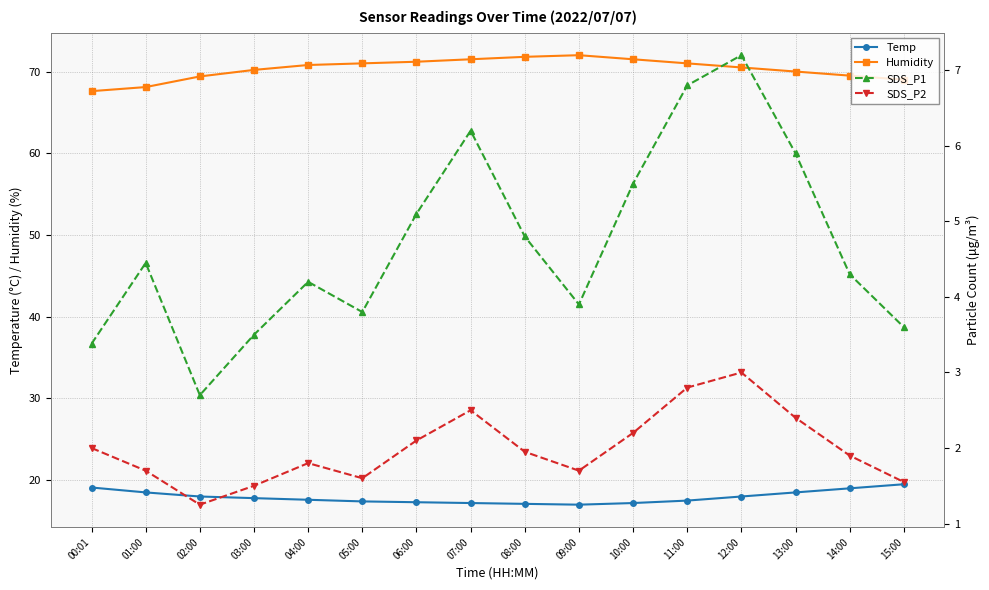

True or false: SDS_P1 and SDS_P2 intersect in this chart.

False